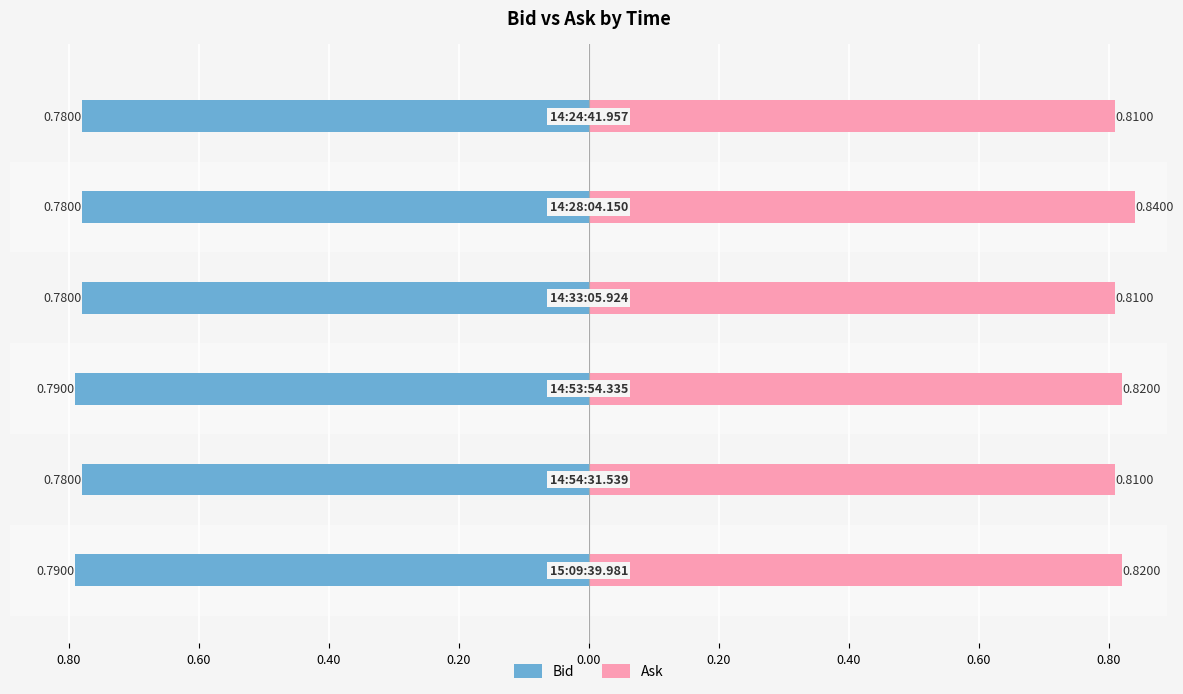

How many bars are there in total?

12